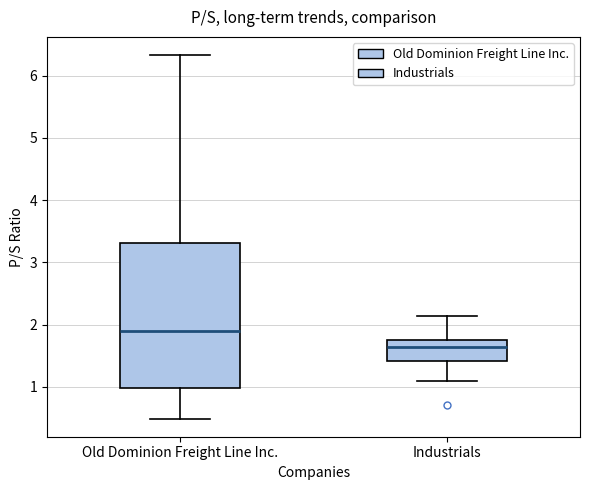

Which box's median line is the lowest?

Industrials